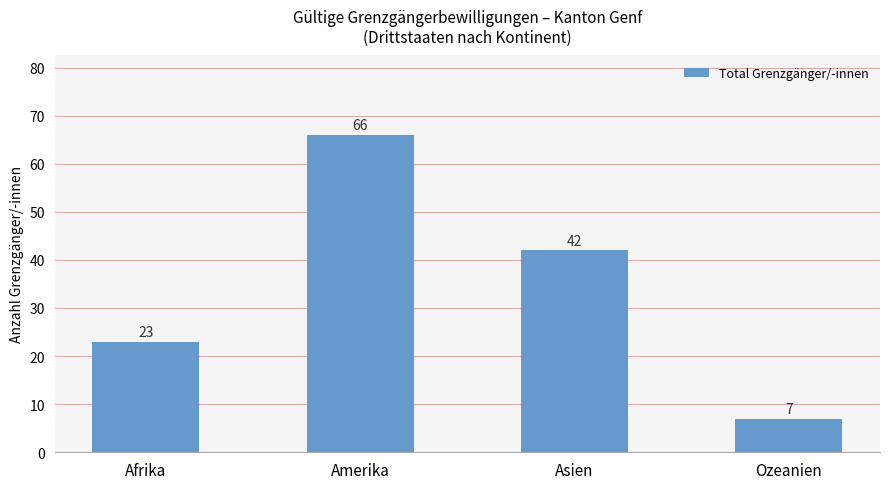

Rank the categories by value from highest to lowest.

Amerika, Asien, Afrika, Ozeanien